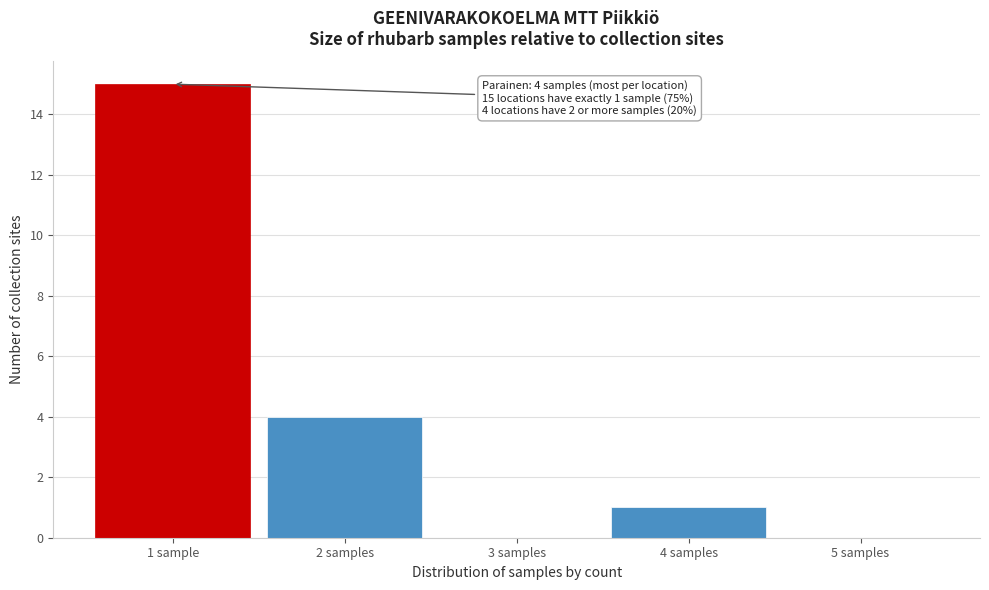

Reading right to left, transcribe all the data shown in this chart.

5 samples=0	4 samples=1	3 samples=0	2 samples=4	1 sample=15